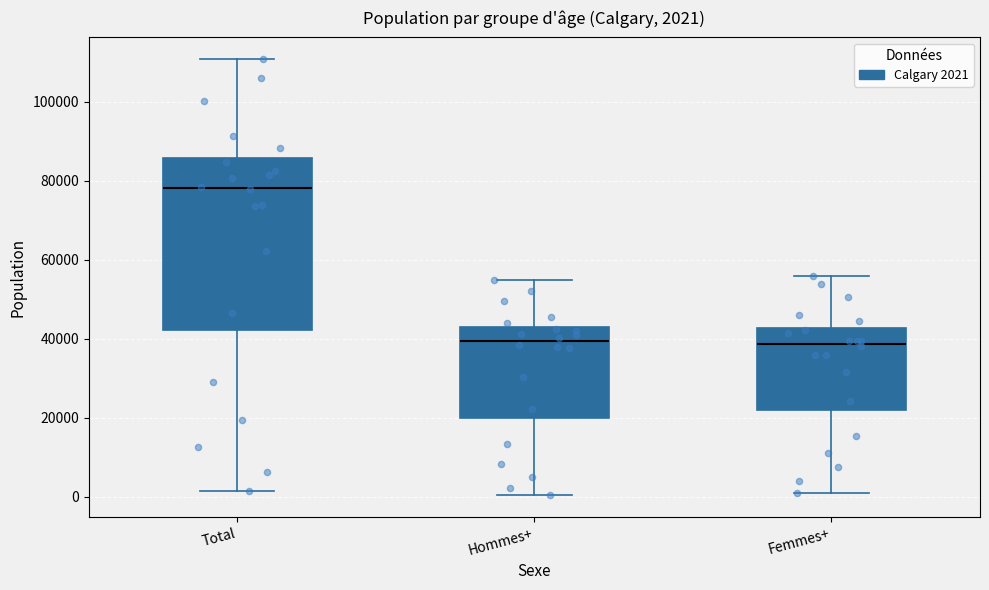

Which box is the tallest, from its lower edge to its upper edge?

Total